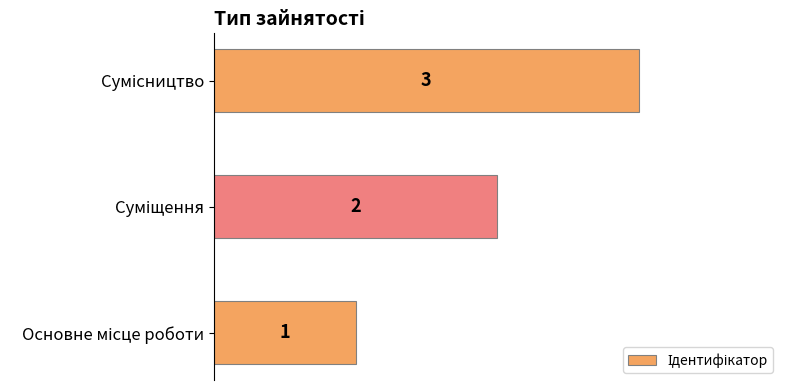

What is the greatest value displayed?

3